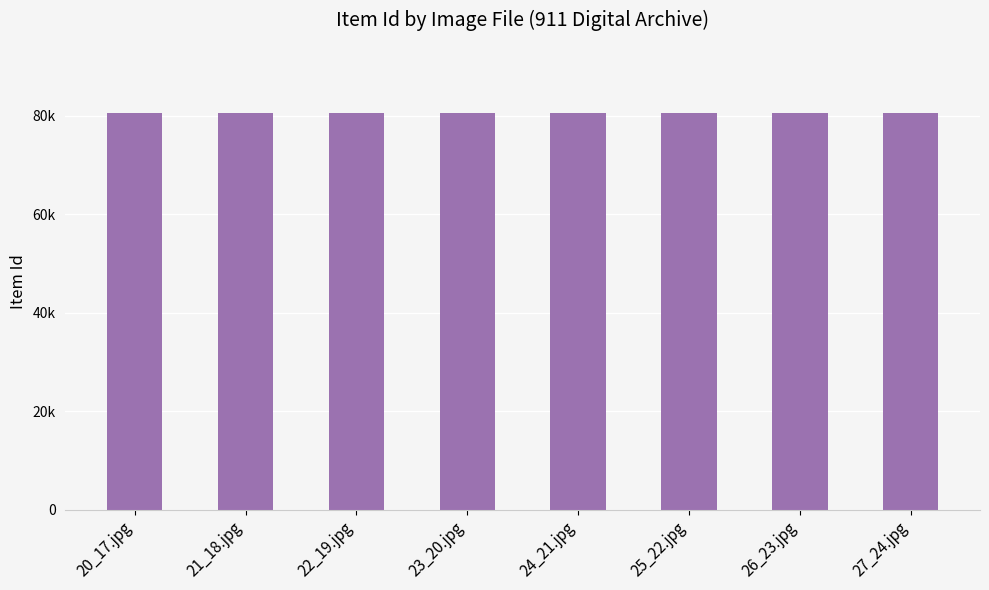

Which has a higher value, 27_24.jpg or 24_21.jpg?

24_21.jpg